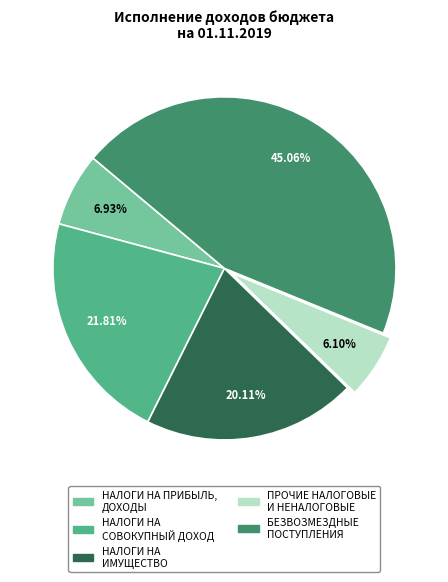

Count the number of slices in the pie.

5